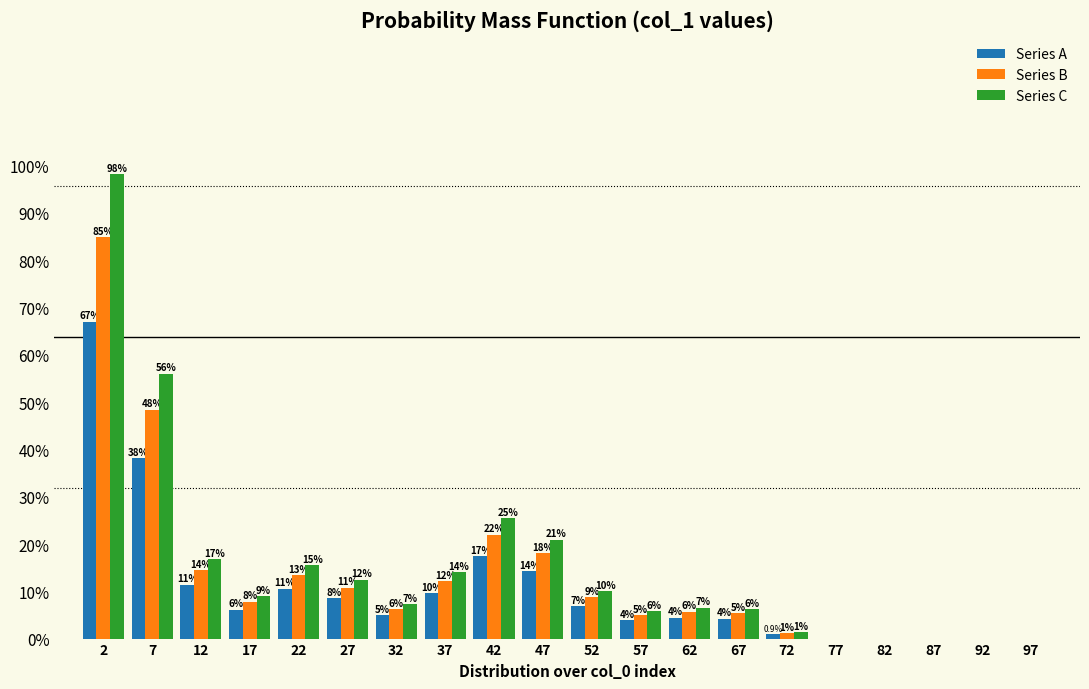

What are all the series names shown in the legend?

Series A, Series B, Series C